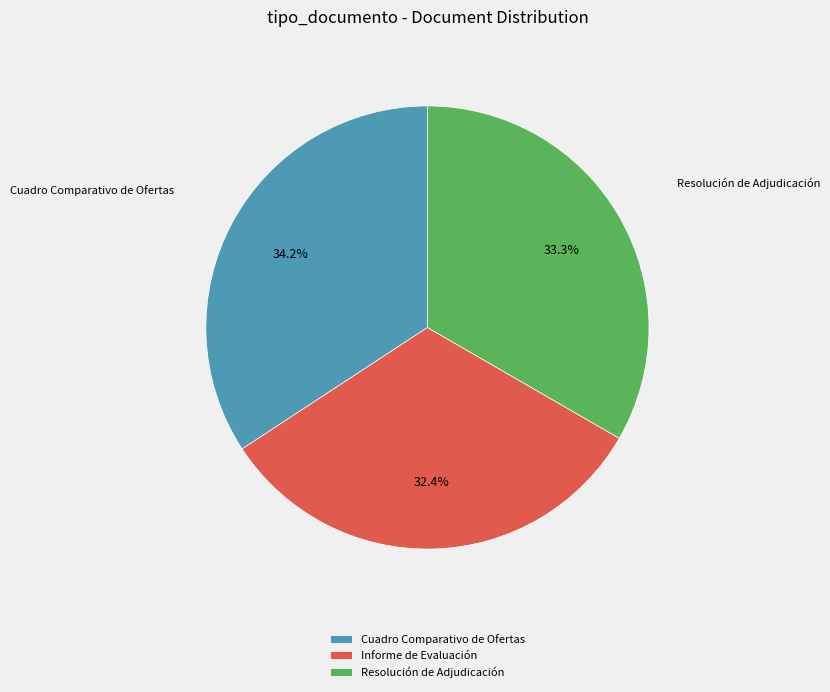

To the nearest percent, what is the difference between the Resolución de Adjudicación and Informe de Evaluación slice percentages?

1%